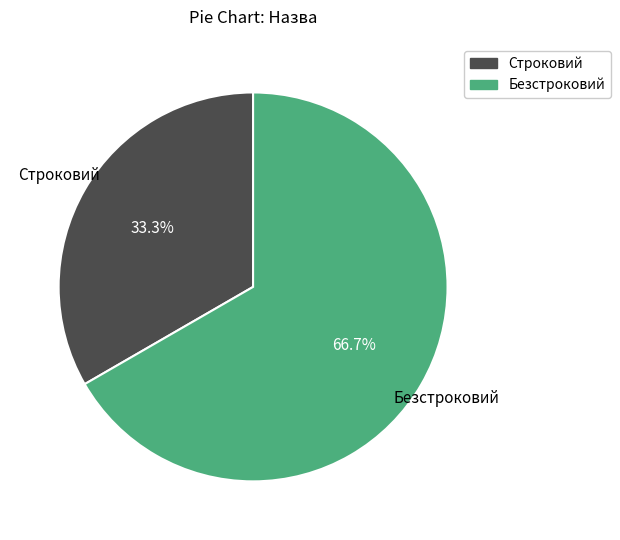

To the nearest percent, what is the average slice percentage?

50%